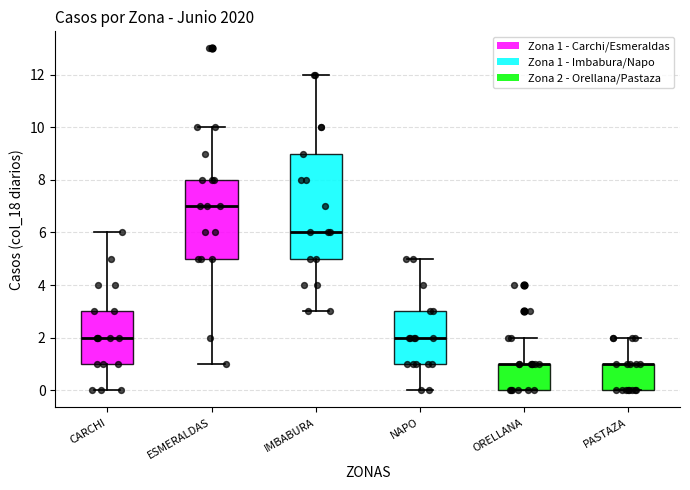

Where does the lower whisker of the box for IMBABURA end on the y-axis? The values are not printed on the chart, so give them approximately, as read against the axis.

3